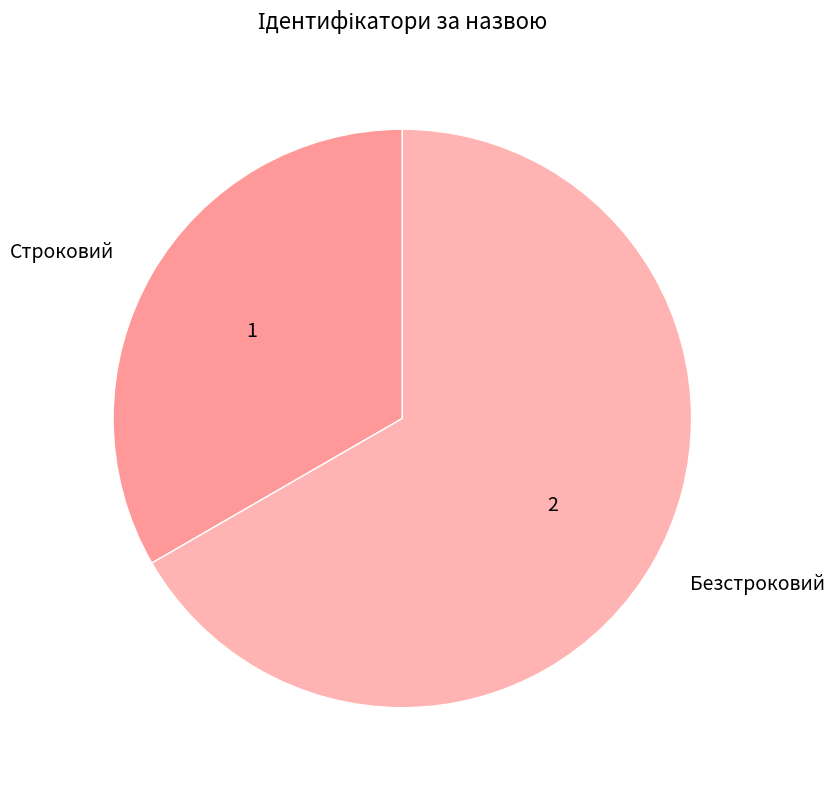

Which has a higher value, Безстроковий or Строковий?

Безстроковий